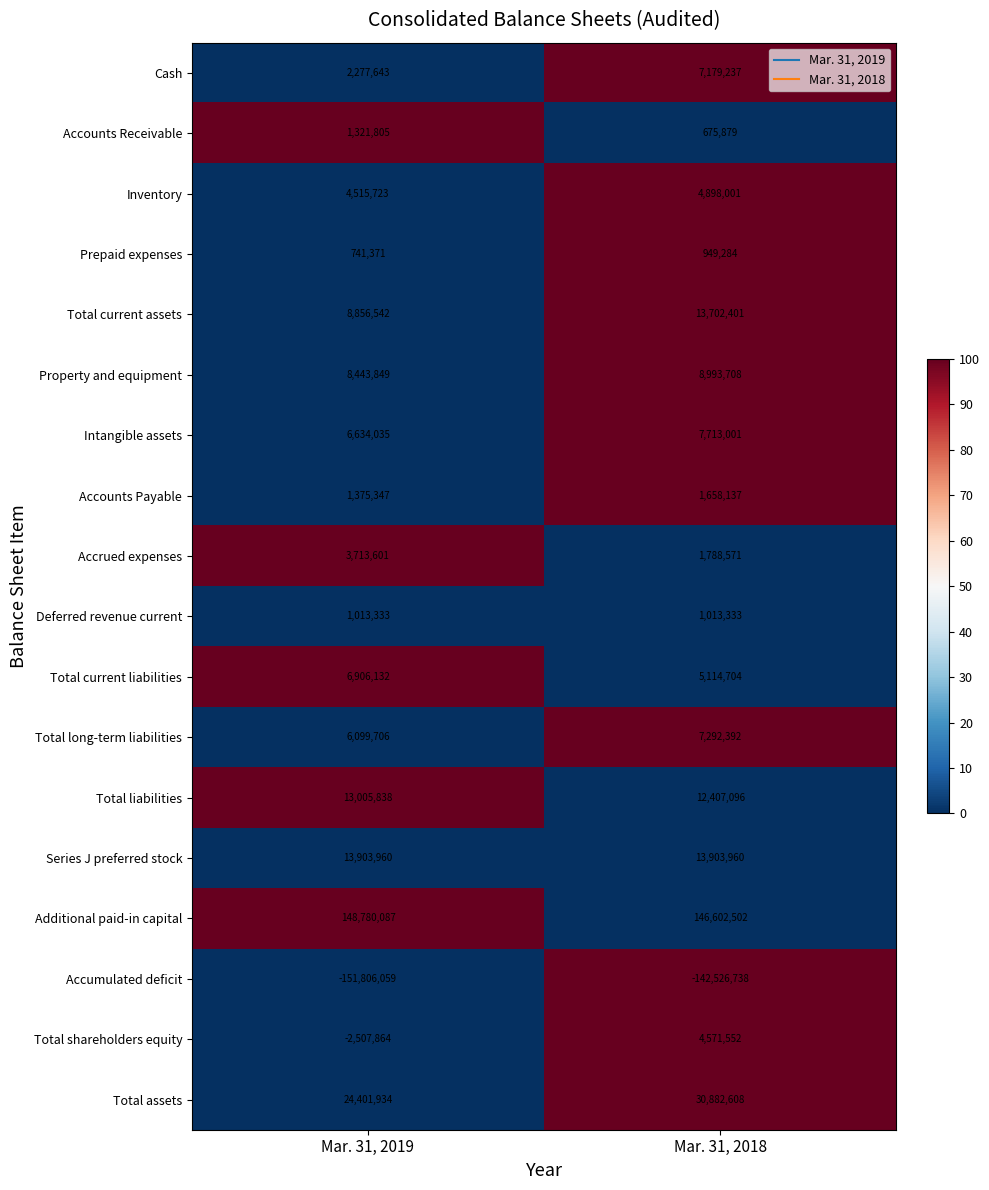

Rank the series by their maximum value, from highest to lowest.

Additional paid-in capital, Total assets, Series J preferred stock, Total current assets, Total liabilities, Property and equipment, Intangible assets, Total long-term liabilities, Cash, Total current liabilities, Inventory, Total shareholders equity, Accrued expenses, Accounts Payable, Accounts Receivable, Deferred revenue current, Prepaid expenses, Accumulated deficit